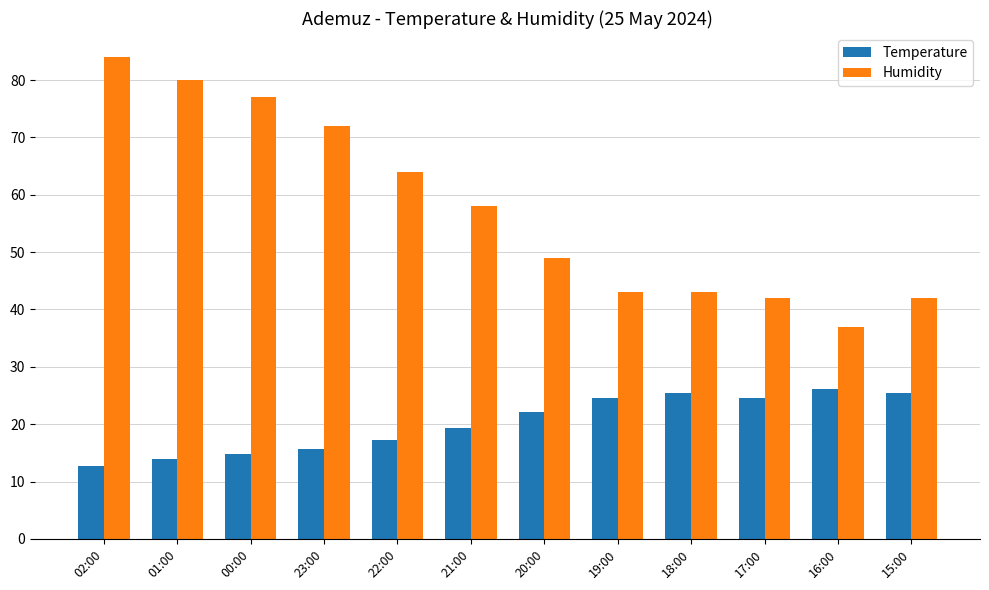

What is the total value across all series at 23:00?

87.7